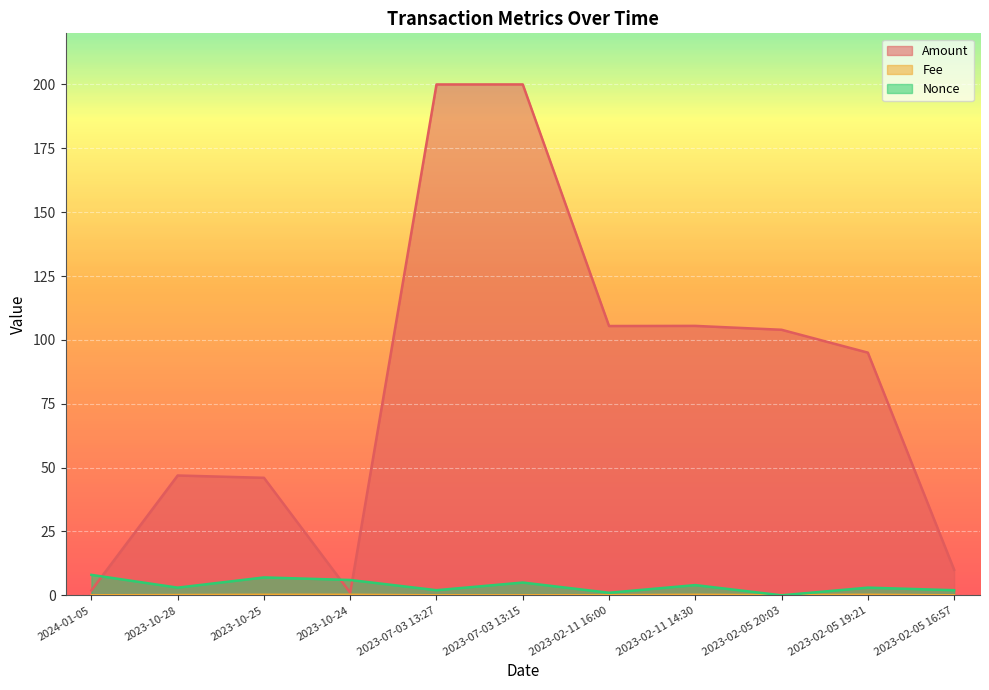

What position from the left is 2023-07-03 13:15?

6